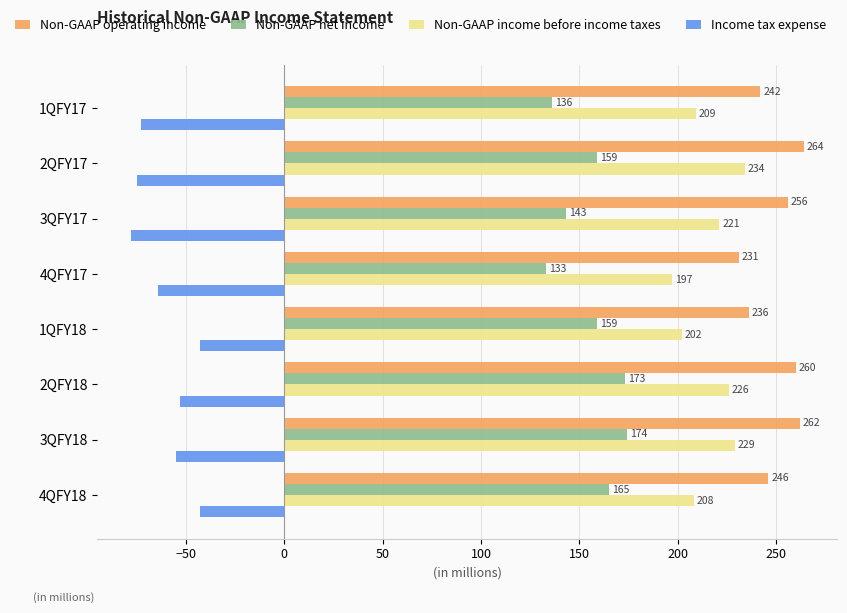

At which category is the sum across all series the highest?

3QFY18